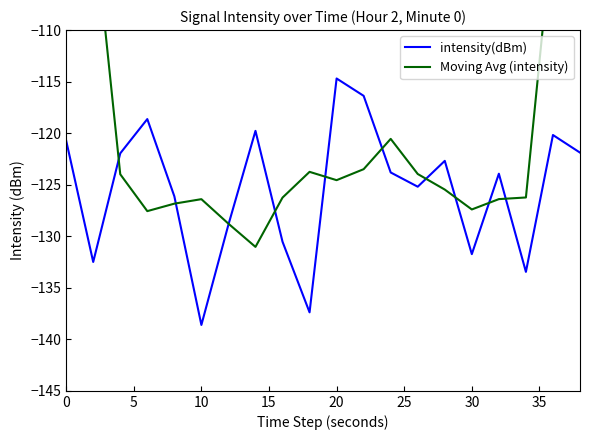

At which label does intensity(dBm) reach its minimum?

10